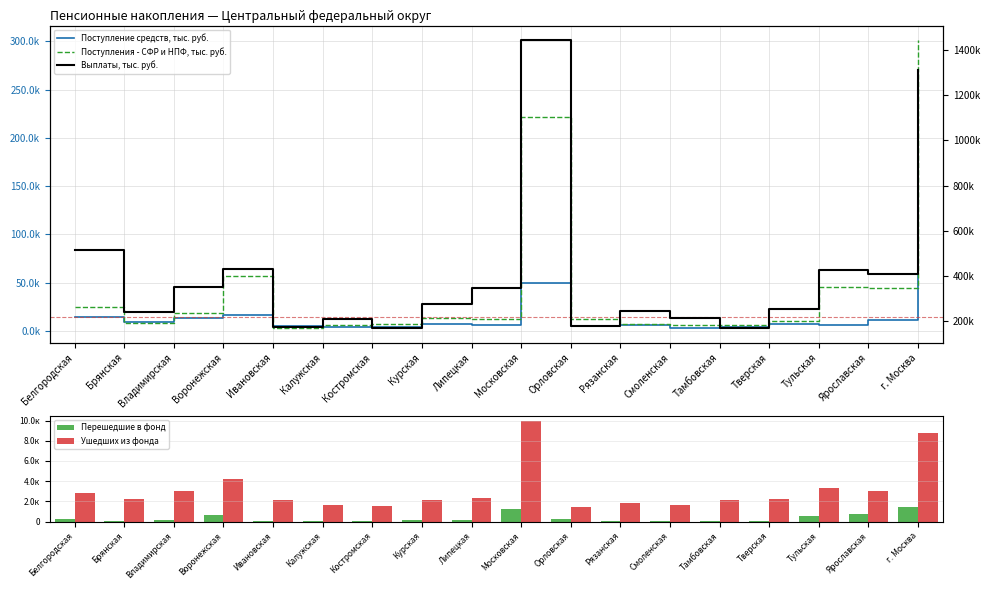

Reading left to right, extract all data points from this chart.

Поступление средств, тыс. руб.: 14781.9	8815.6	13308.8	16083.3	5159.8	4541.9	3759.7	6932.8	6421.1	49787.1	4864.9	6531.0	3138.7	3773.7	6766.3	6208.6	10915.6	80970.7
Поступления - СФР и НПФ, тыс. руб.: 24301.8	7734.4	19048.5	56567.9	2798.5	5753.4	7585.5	13608.7	11878.0	221409.0	12550.3	6914.1	5918.1	6394.2	9923.9	45406.8	44404.8	301578.0
Перешедшие в фонд: 239.0	75.0	174.0	679.0	45.0	51.0	81.0	143.0	120.0	1232.0	237.0	65.0	53.0	76.0	95.0	580.0	742.0	1465.0
Ушедших из фонда: 2855.0	2223.0	2990.0	4251.0	2148.0	1616.0	1589.0	2101.0	2363.0	9969.0	1452.0	1849.0	1611.0	2095.0	2280.0	3291.0	3003.0	8822.0
Выплаты, тыс. руб.: 514741.3	238660.0	350757.8	429584.1	171340.9	210666.7	167694.1	272867.0	344268.1	1445085.2	176331.3	243395.1	214863.8	167851.2	250879.0	423512.3	408961.1	1310998.0